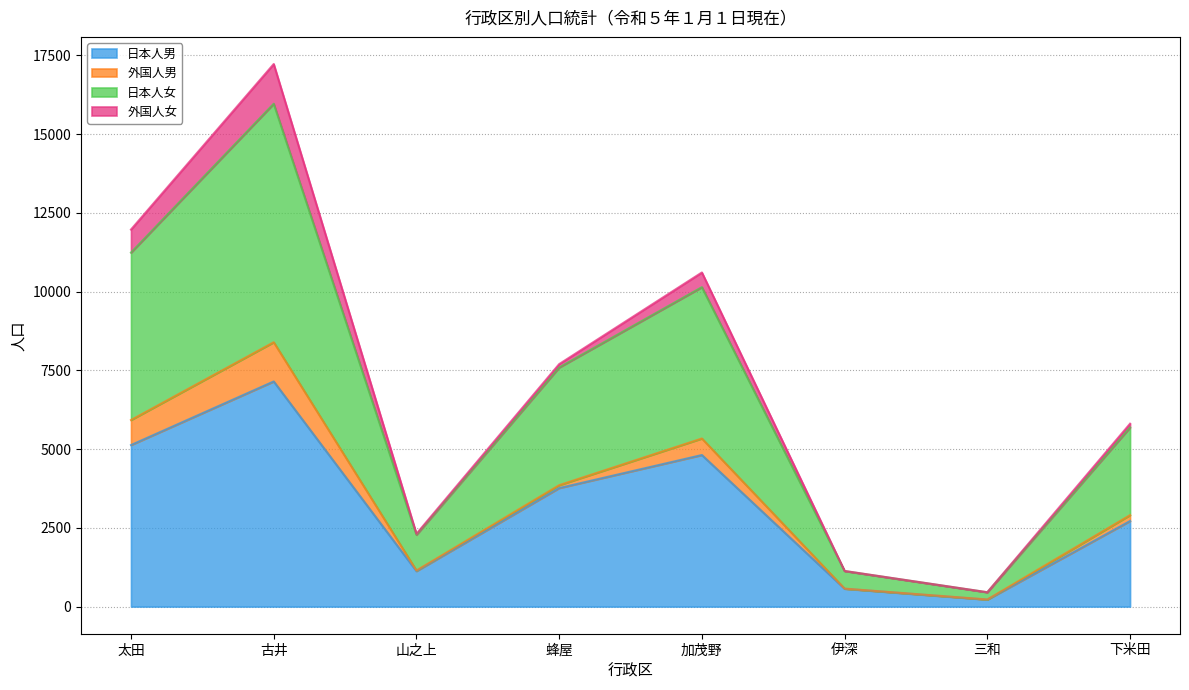

True or false: 日本人女 and 日本人男 intersect in this chart.

False